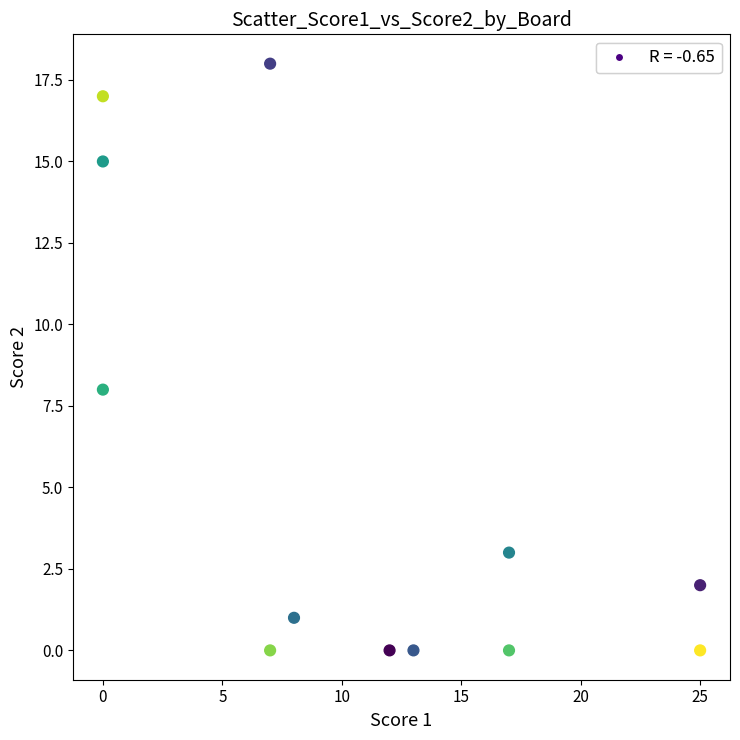

What is the average Y value?

5